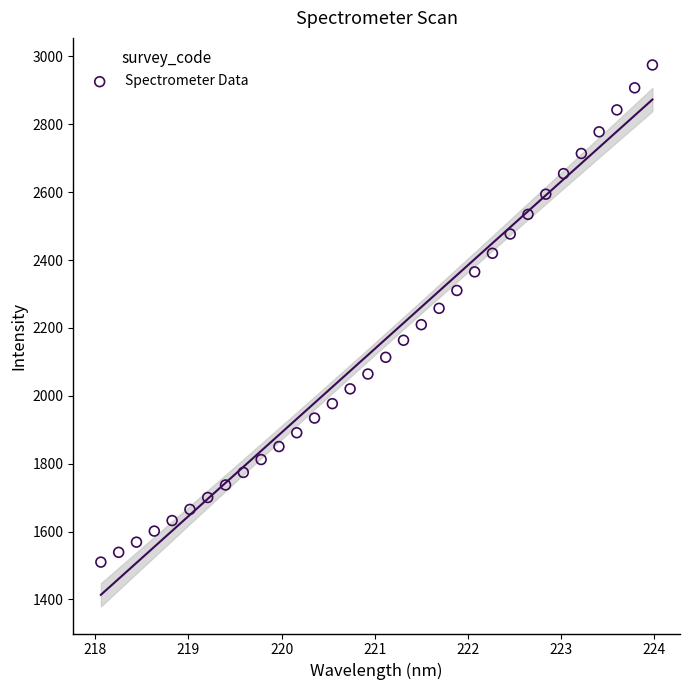

What is the range of X values (max minus min)?

5.9